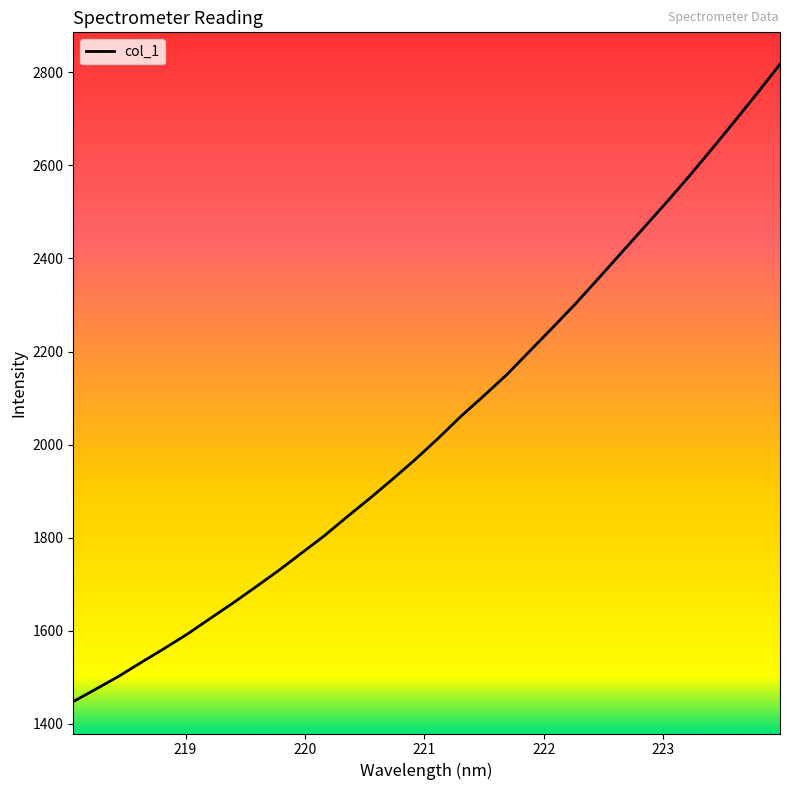

What is the difference between the maximum and minimum values?

1369.1